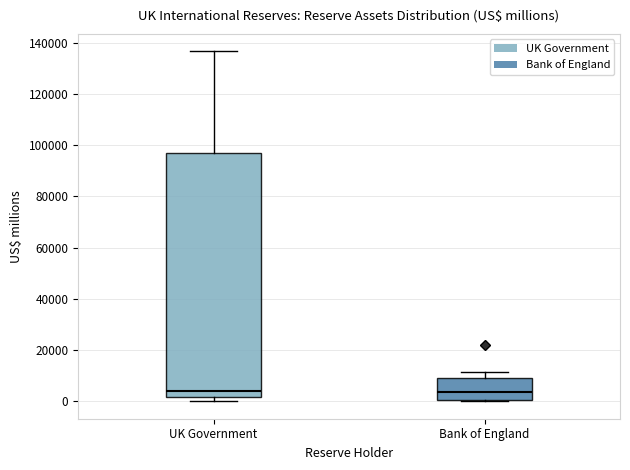

Reading left to right, transcribe this box plot: for each box, give where its median line is, the range the box spans, and where its two whiskers end, as read against the y-axis. The values are not printed on the chart, so give them approximately, as read against the axis.

UK Government: median 4000, box 2000 to 96000, whiskers 0 to 136000
Bank of England: median 4000, box 0 to 8000, whiskers 0 to 12000